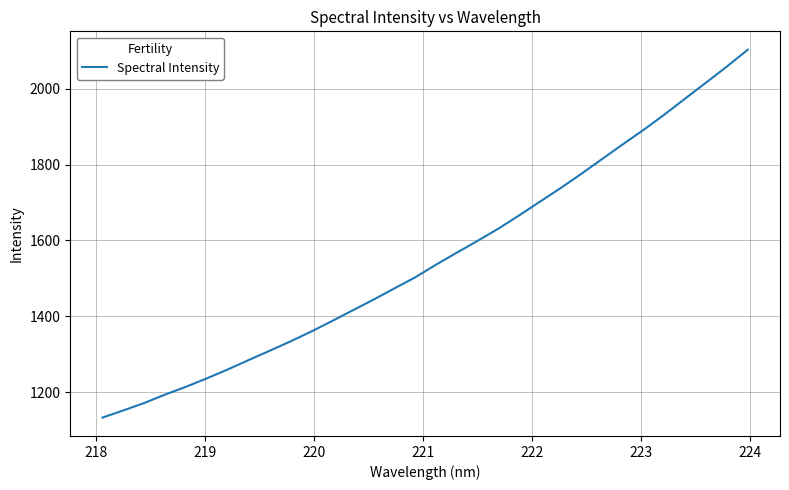

Reading right to left, what are all the values shown in this chart?

2103.3	2059.1	2016.7	1974.8	1932.6	1892.2	1854.0	1815.0	1775.9	1738.1	1702.0	1665.9	1630.9	1598.6	1567.4	1535.7	1502.3	1473.1	1443.6	1415.3	1386.9	1359.2	1333.1	1308.4	1284.1	1259.3	1236.0	1213.8	1193.3	1171.1	1151.6	1132.6